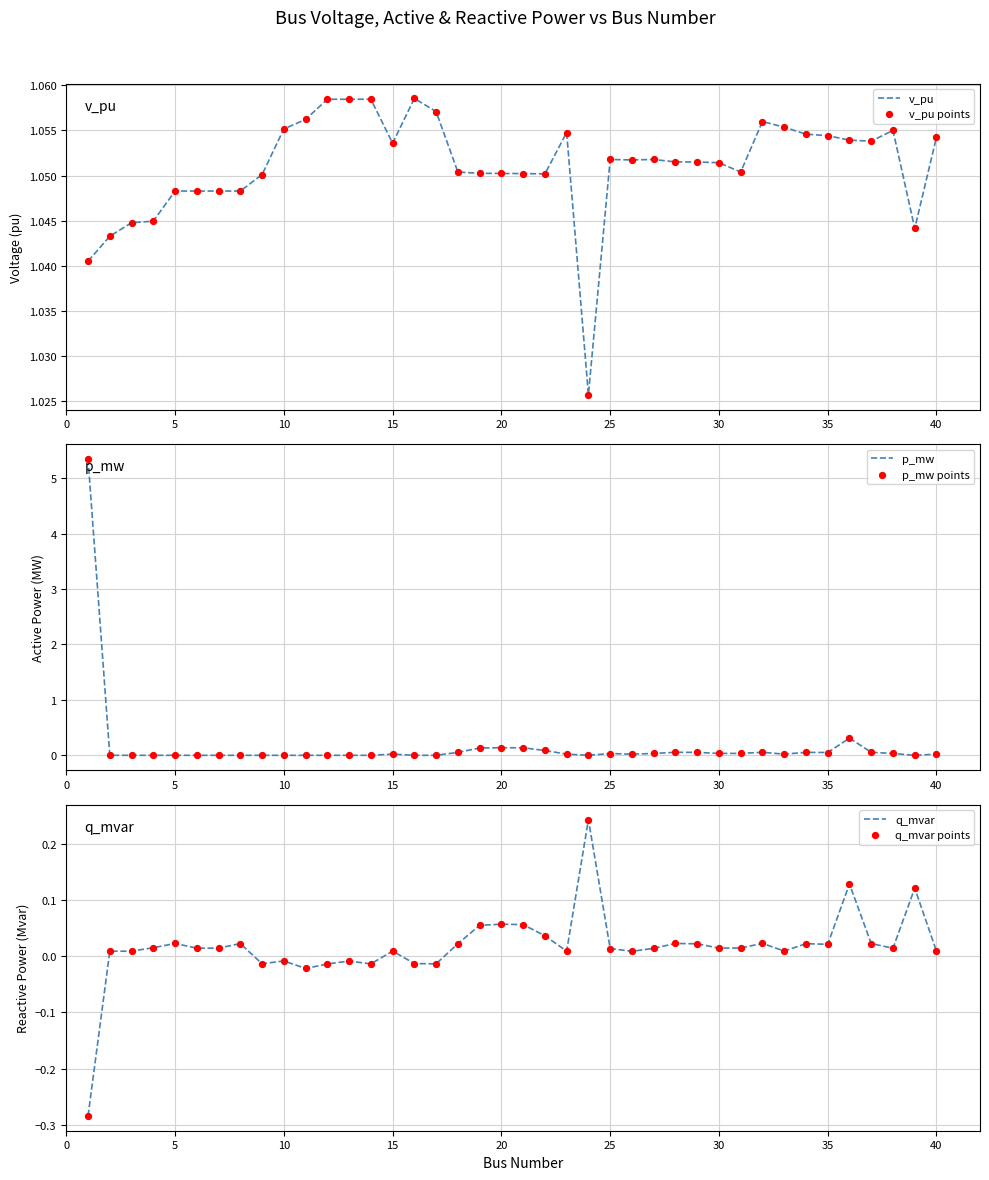

What are all the series names shown in the legend?

v_pu, v_pu points, p_mw, p_mw points, q_mvar, q_mvar points